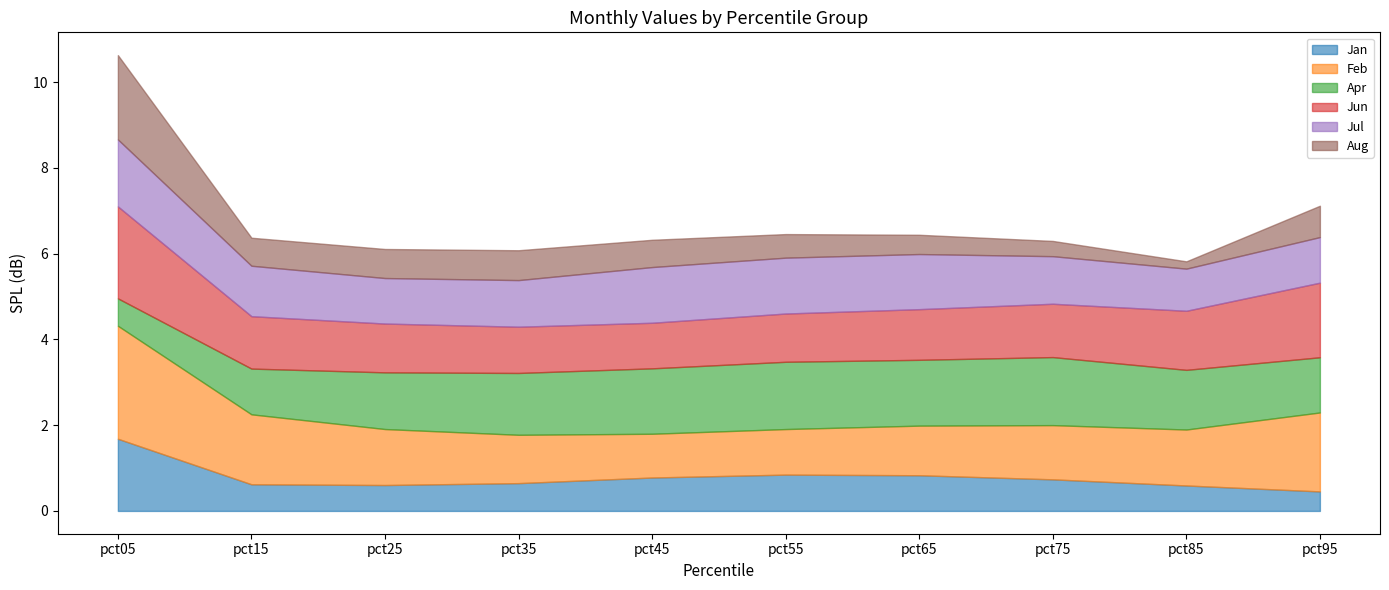

What is the total value across all series at pct05?

10.6